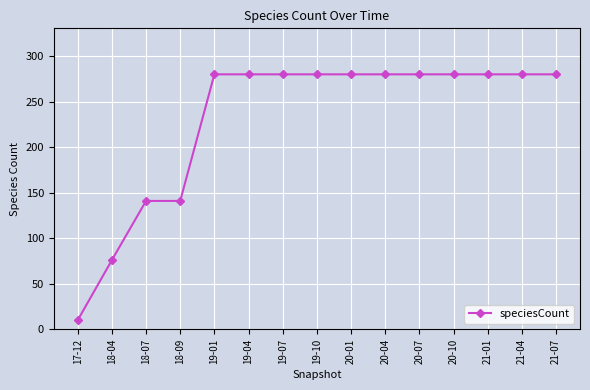

How many lines are shown in the chart?

1